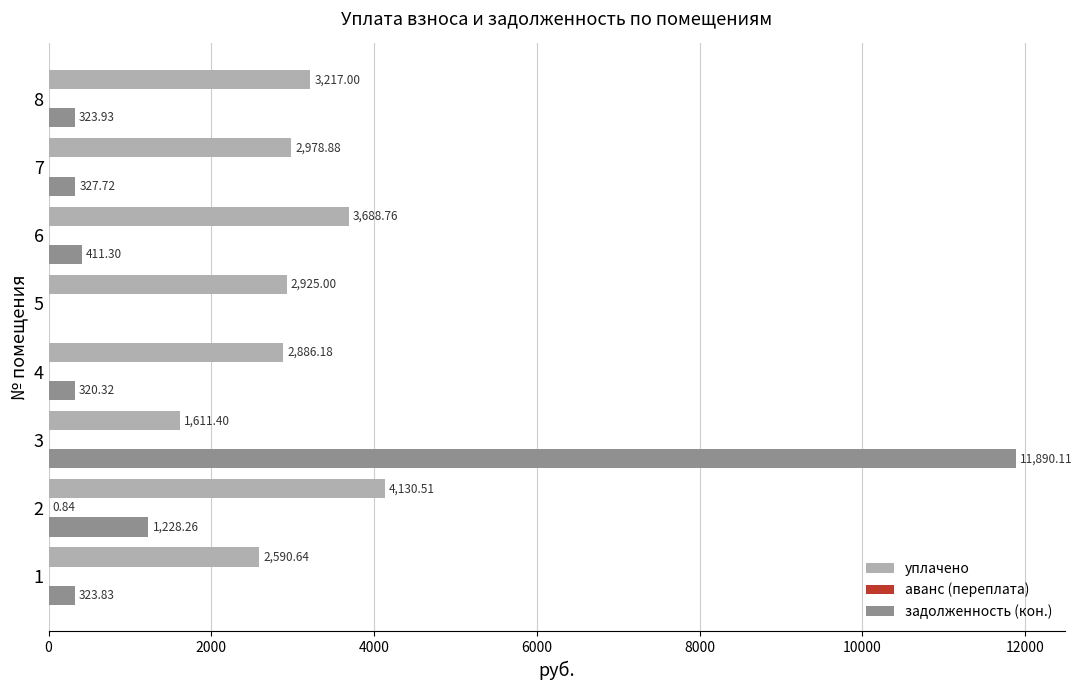

Between 2 and 6, which series saw the biggest shift?

задолженность (кон.)